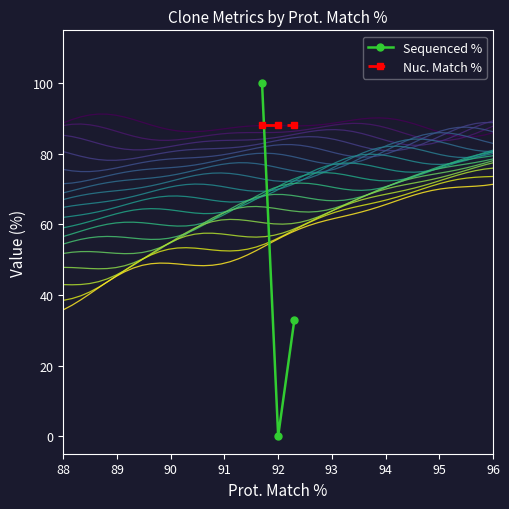

Which series has the widest spread of values?

Sequenced %